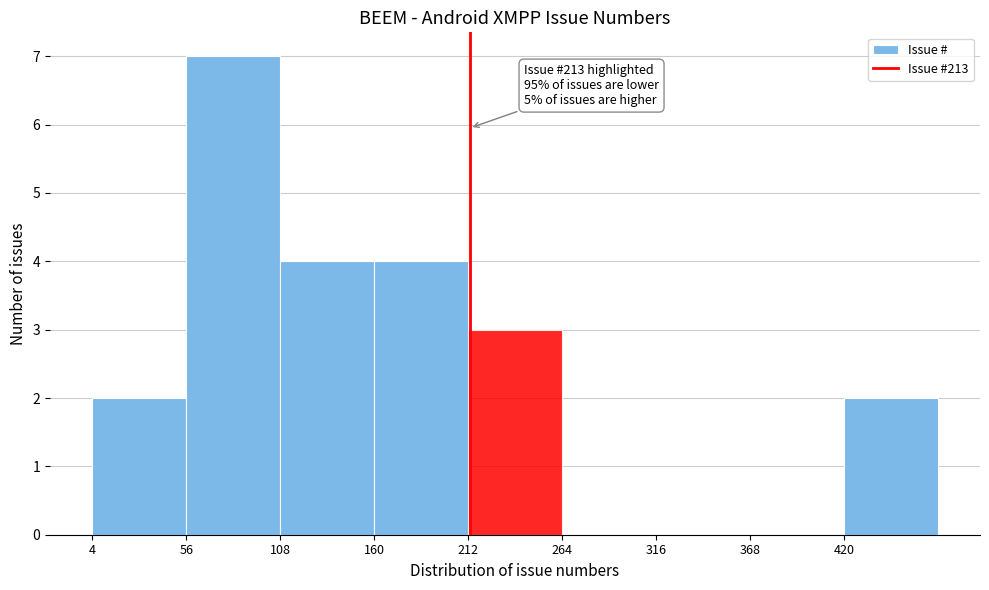

Over which range of the x-axis is the bar tallest?

56 to 108